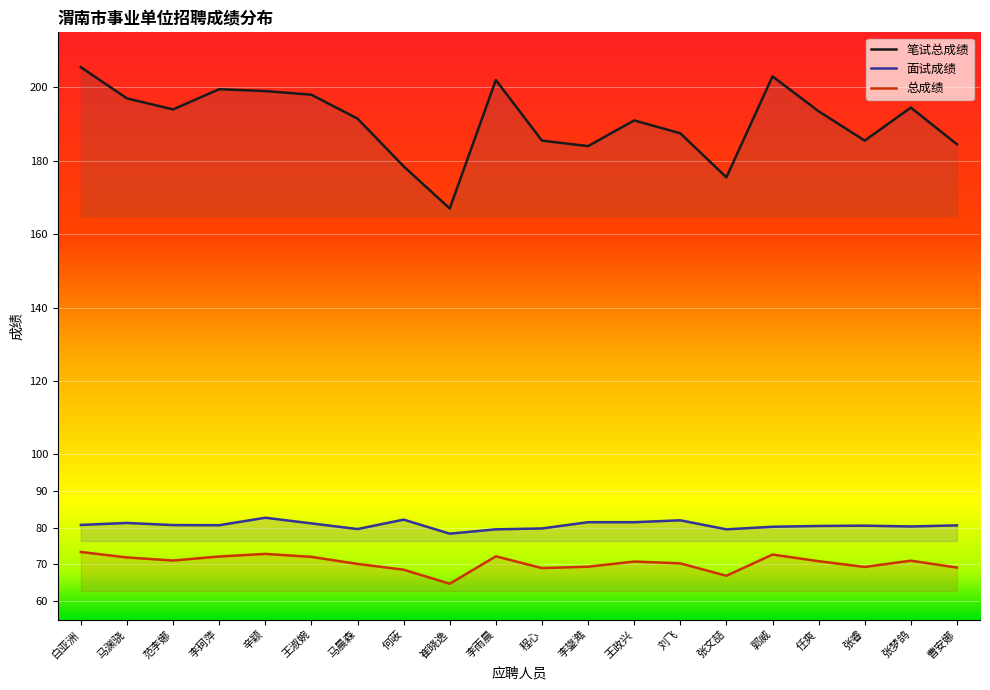

True or false: 笔试总成绩 and 总成绩 intersect in this chart.

False